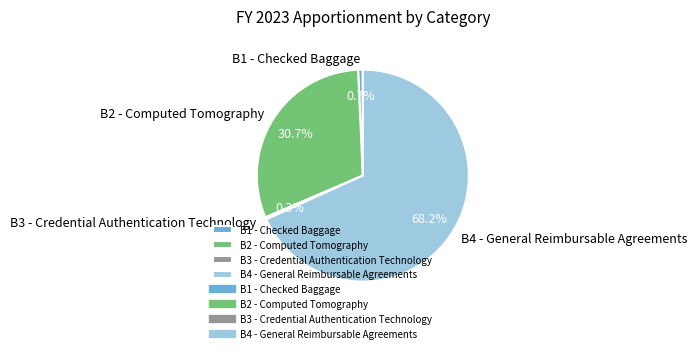

How many segments does this pie chart have?

4